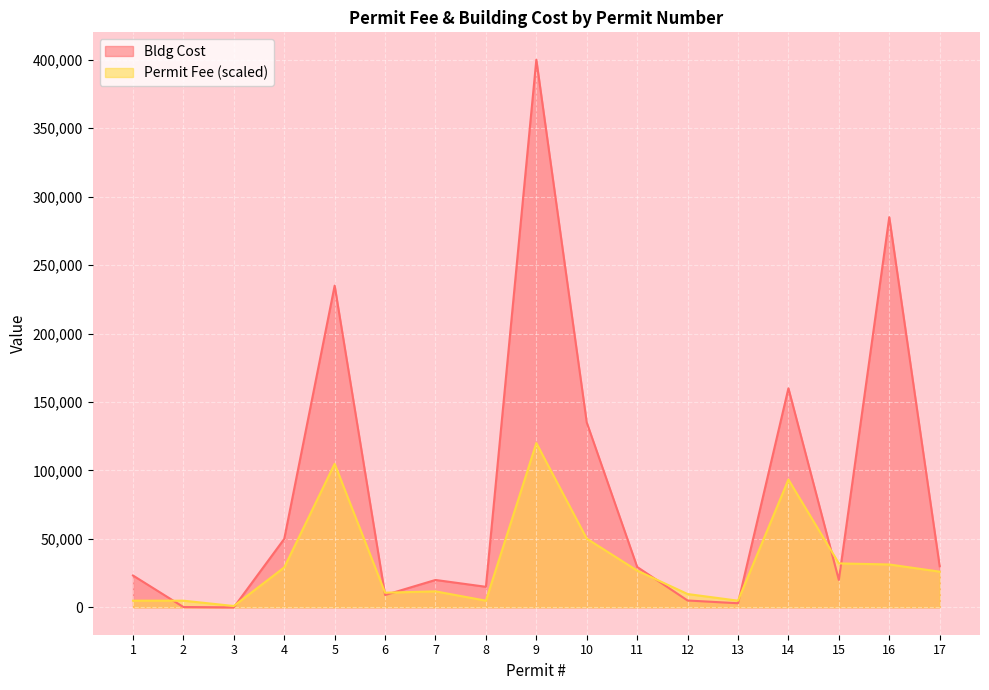

True or false: Permit Fee has more than 1 points higher than both neighbors.

True